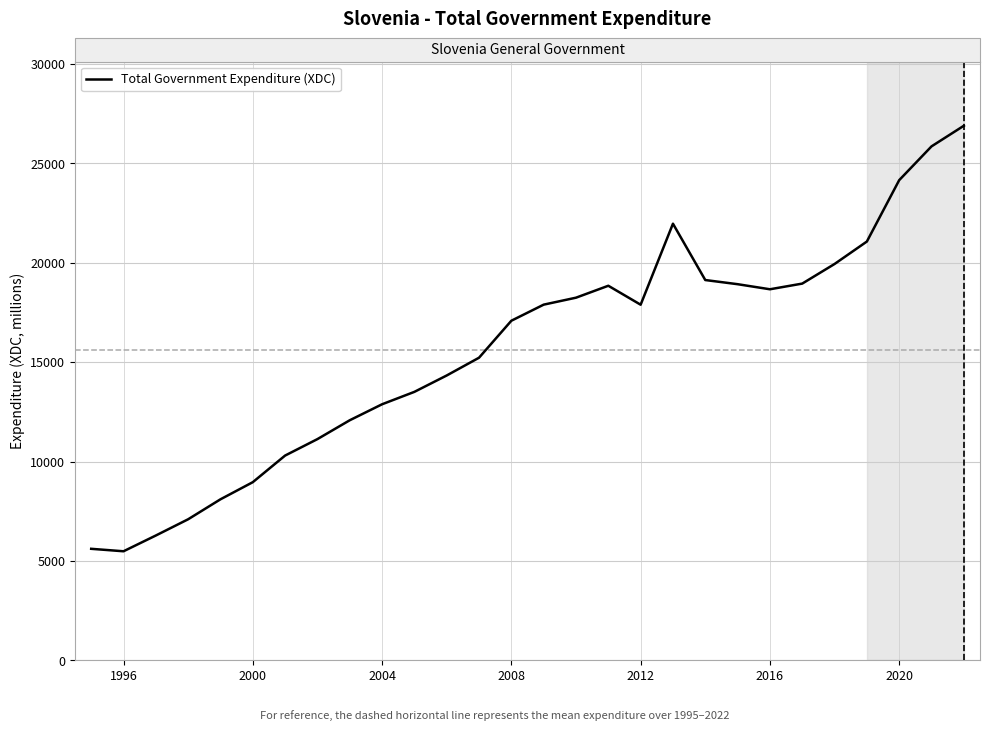

What is the smallest value displayed?

5484.1